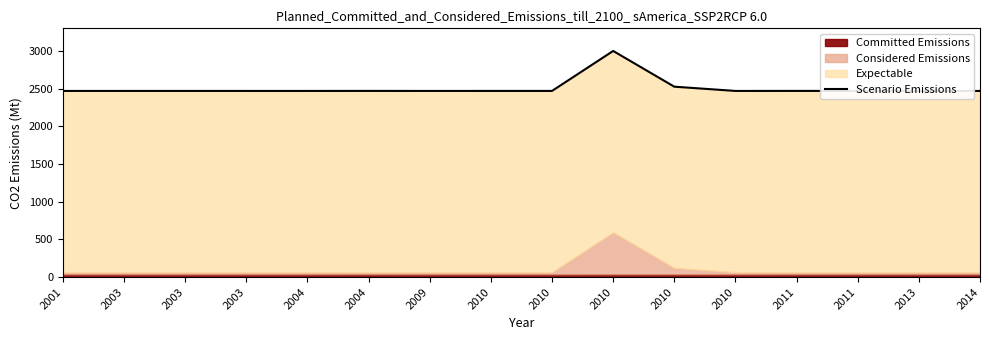

Where is the first local minimum?

2003